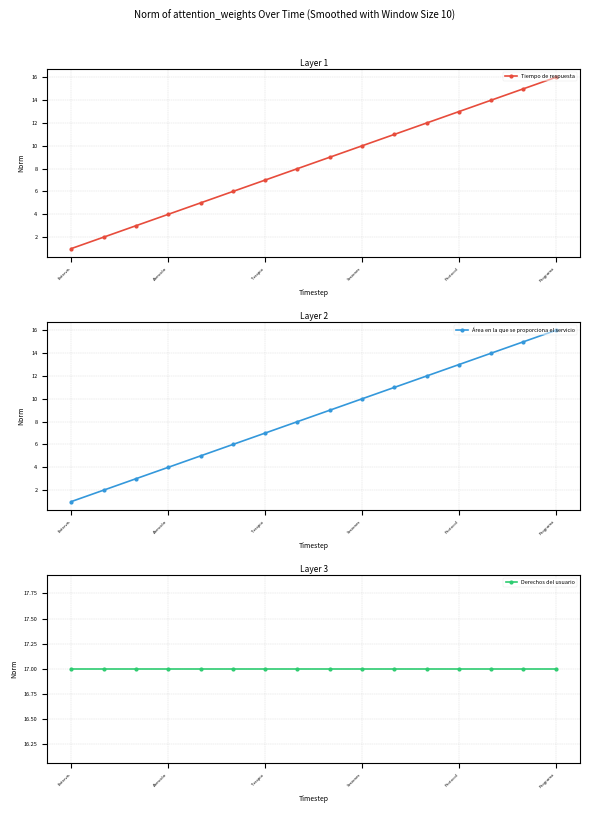

True or false: Tiempo de respuesta has a value of 4 at Programa.

False